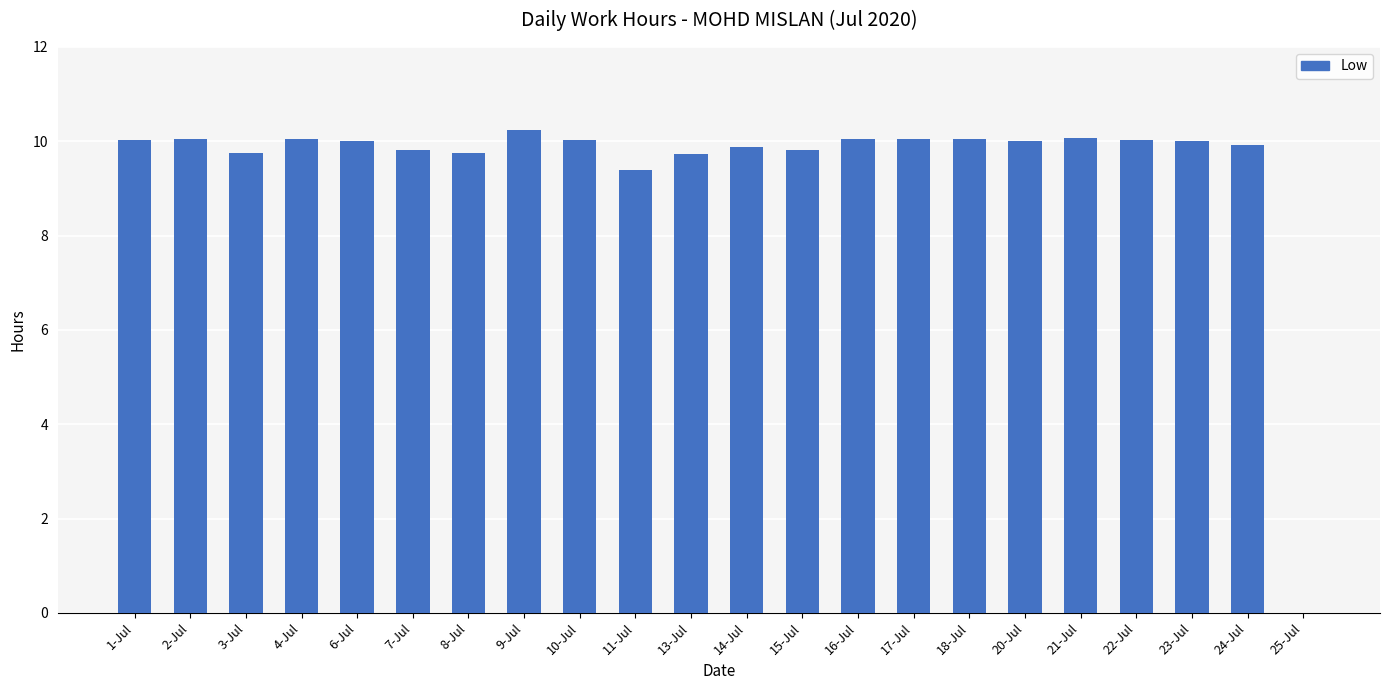

Is it true that the value at 22-Jul is 3.5?

False